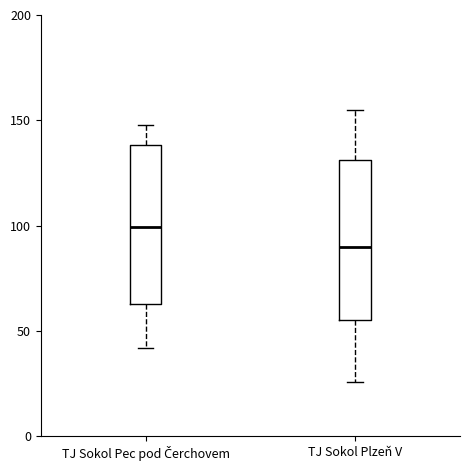

Reading left to right, read every box against the y-axis: the position of its median line, the range the box covers, and the ends of its whiskers. The values are not printed on the chart, so give them approximately, as read against the axis.

TJ Sokol Pec pod Čerchovem: median 100, box 65 to 140, whiskers 40 to 150
TJ Sokol Plzeň V: median 90, box 55 to 130, whiskers 25 to 155